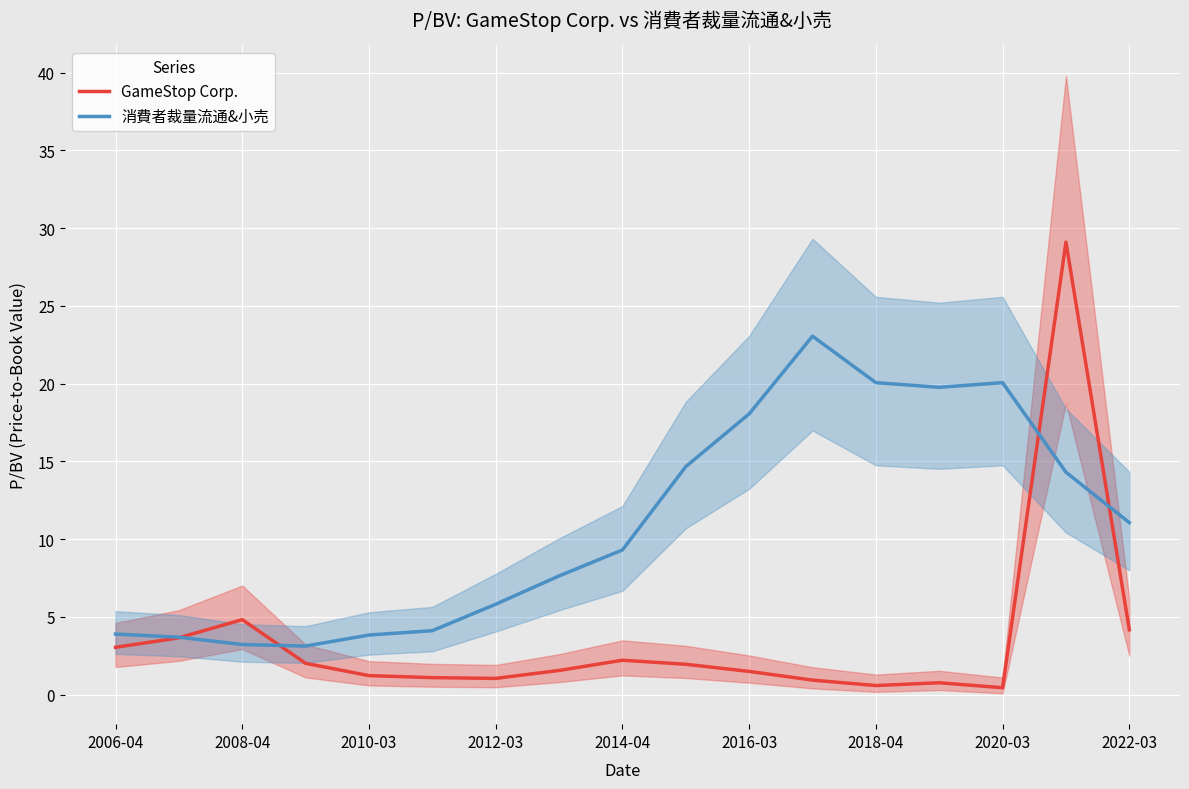

How many lines are shown in the chart?

2